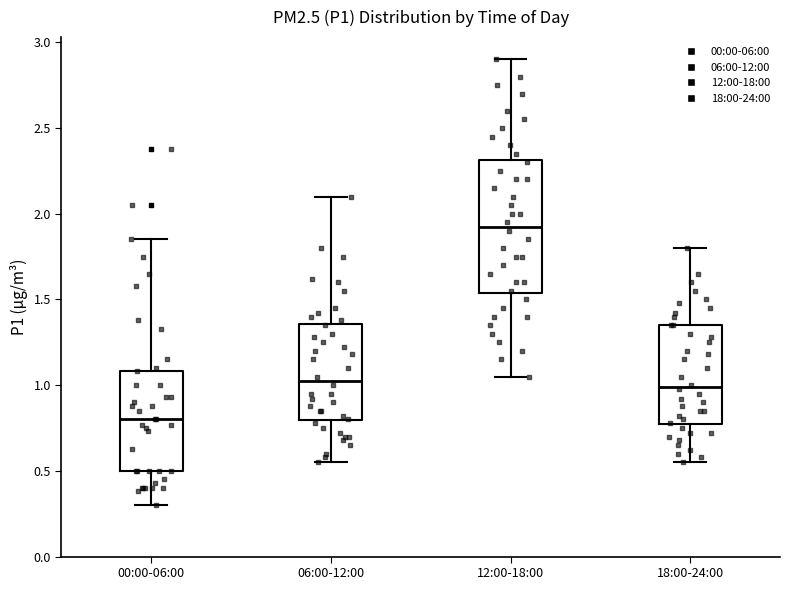

Which box's median line is the highest?

12:00-18:00